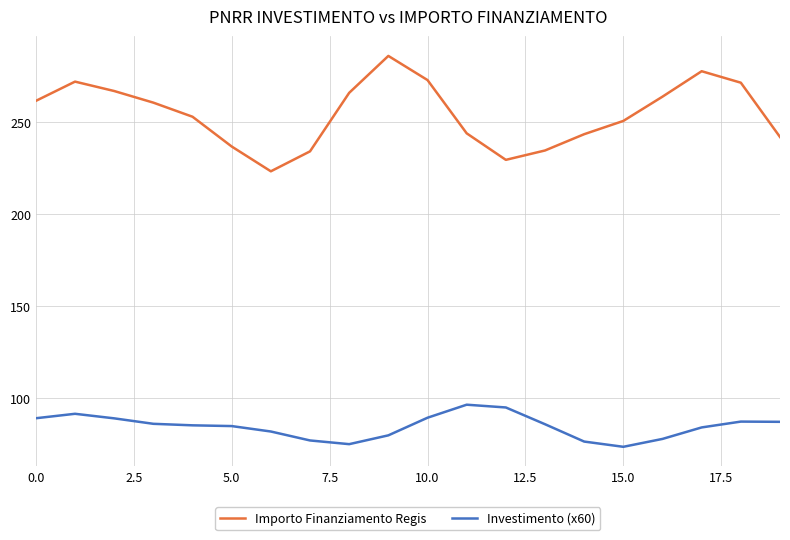

What is the greatest value displayed?

286.2